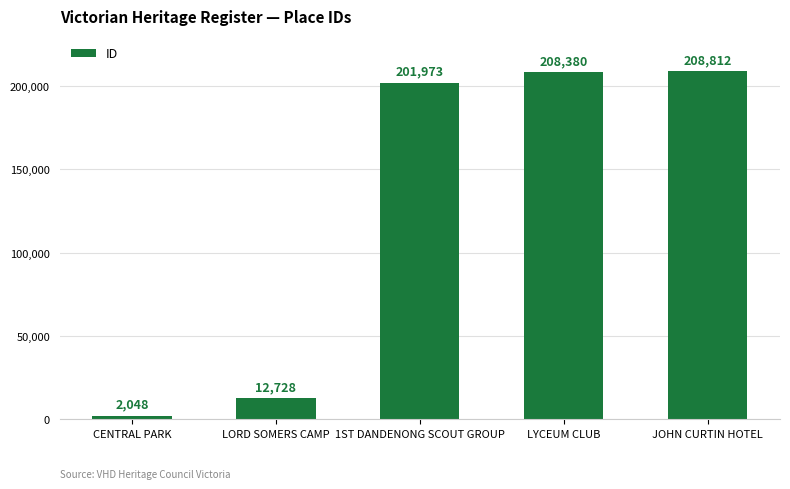

Between LORD SOMERS CAMP and 1ST DANDENONG SCOUT GROUP, which is larger?

1ST DANDENONG SCOUT GROUP